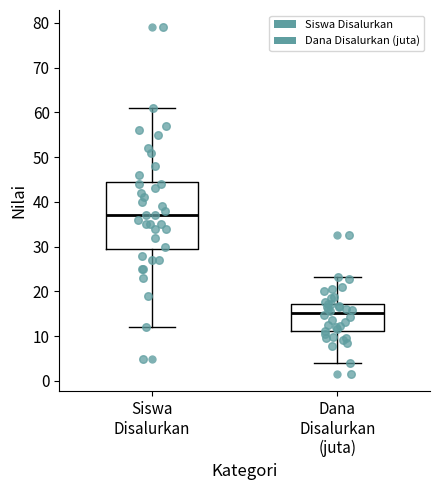

Which box's median line is the highest?

Siswa Disalurkan